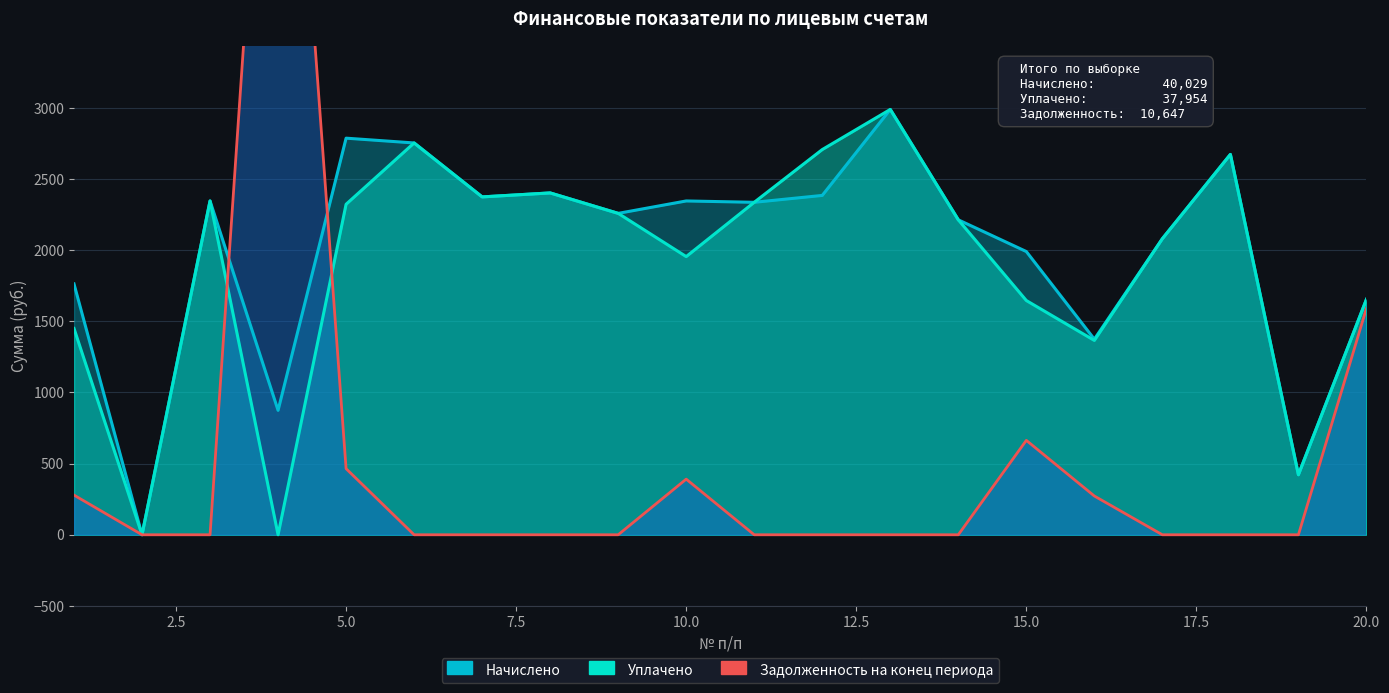

Rank the series by their maximum value, from lowest to highest.

Начислено, Уплачено, Задолженность на конец периода